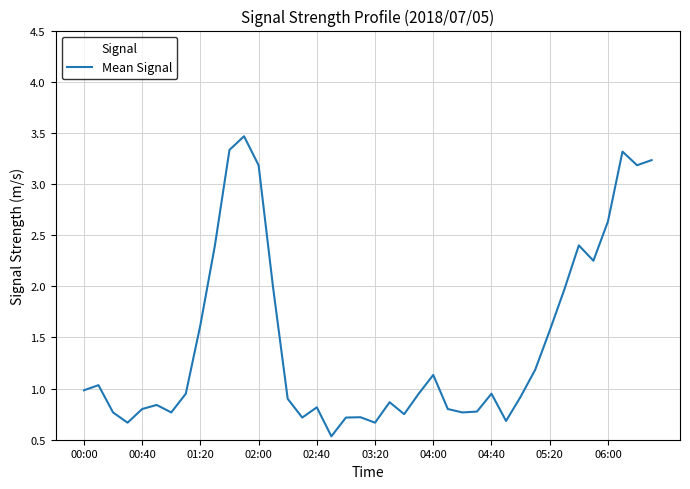

What is the minimum value shown in the chart?

0.5